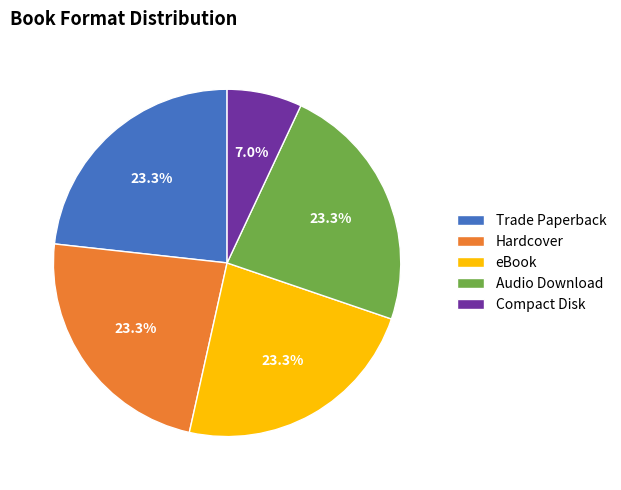

What percentage do Hardcover and Audio Download together represent?

46.5%